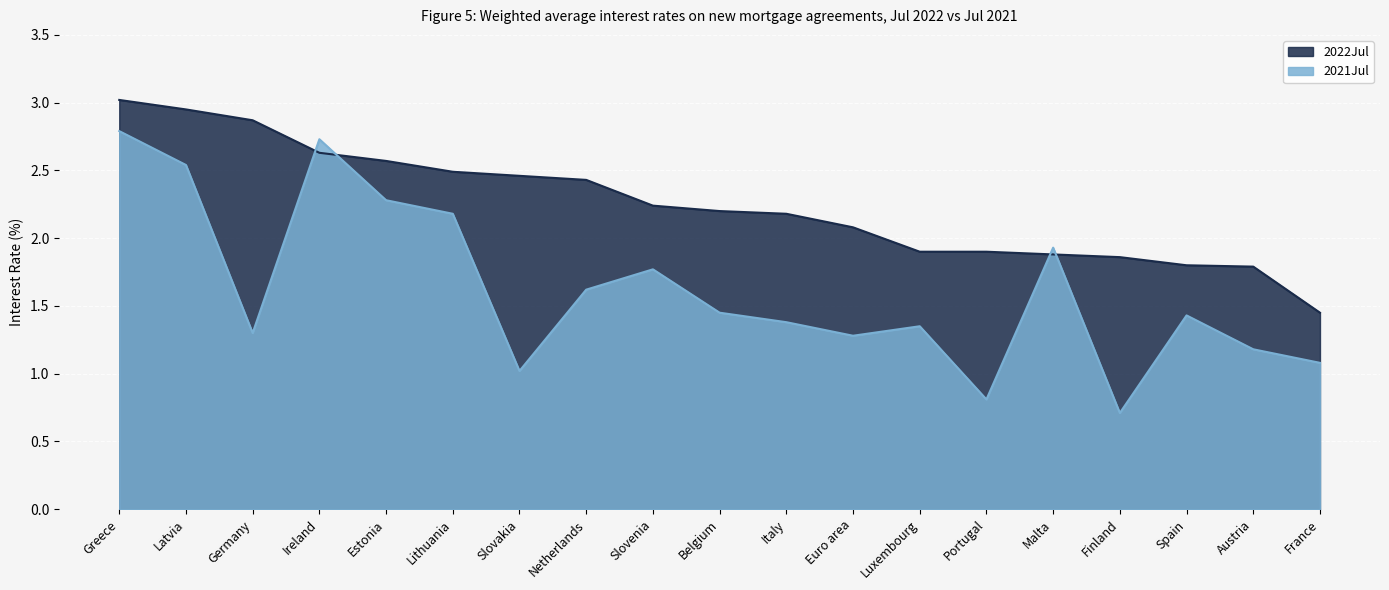

What position from the right is Germany?

17